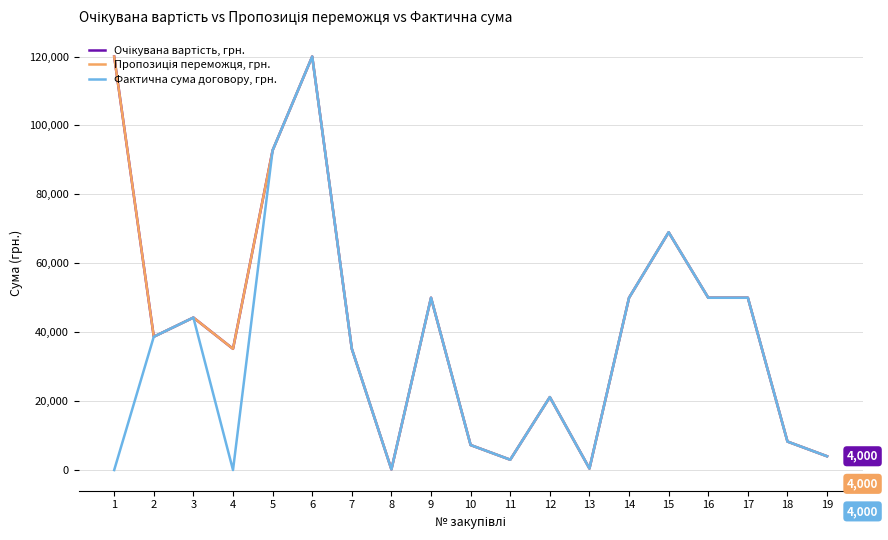

Is this an area chart (filled region under the line)?

No